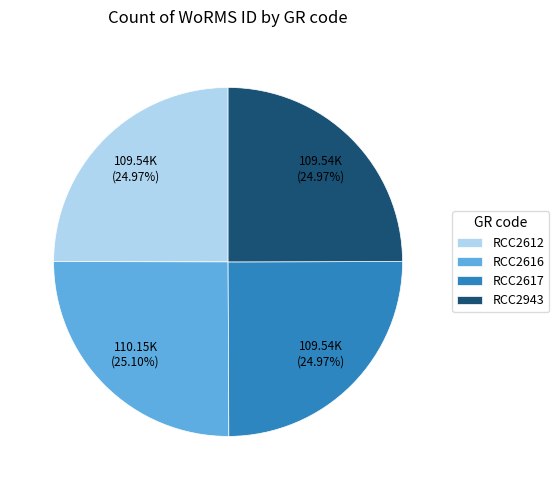

Approximately how many times larger is the value at RCC2616 compared to RCC2612?

1.0